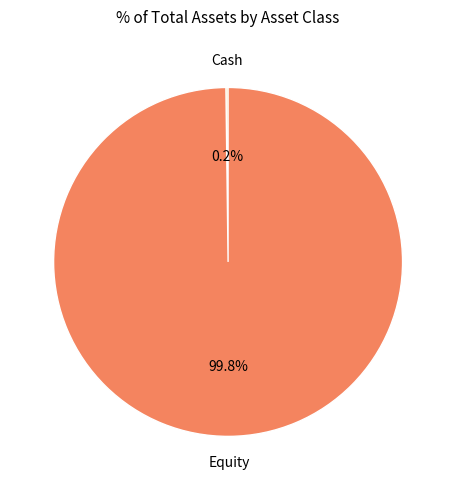

Does any single category account for the majority?

Yes